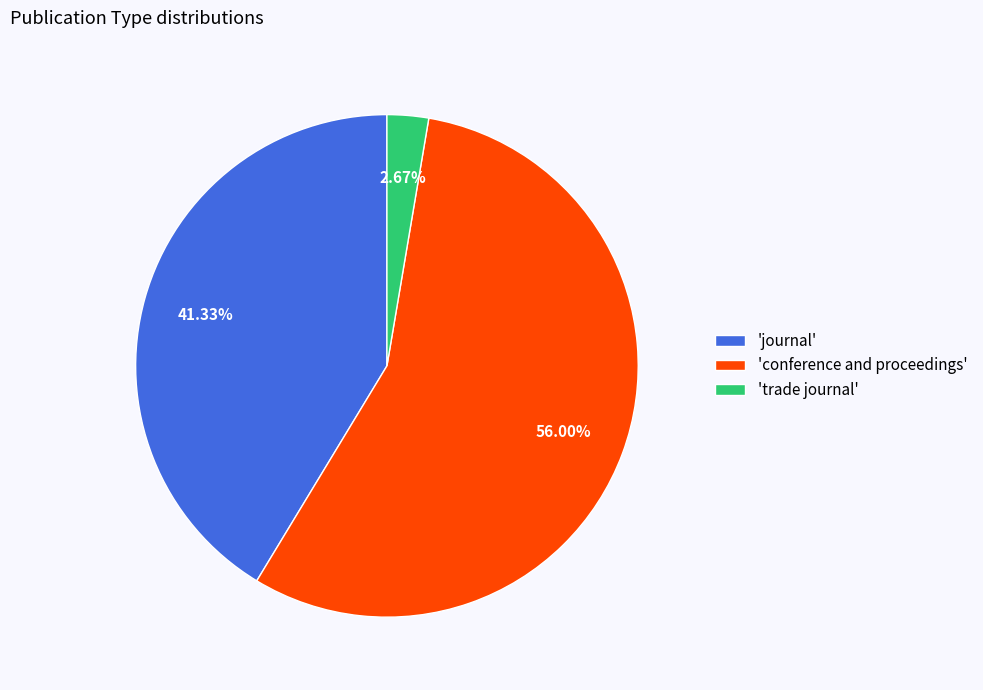

Rank the categories by value from highest to lowest.

'conference and proceedings', 'journal', 'trade journal'